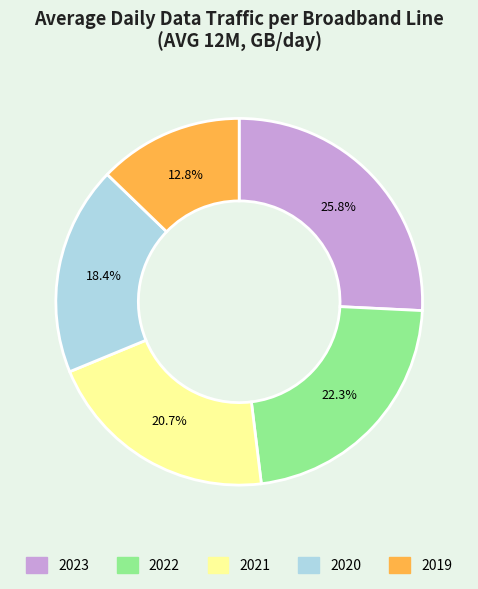

Rank the categories by value from highest to lowest.

2023, 2022, 2021, 2020, 2019